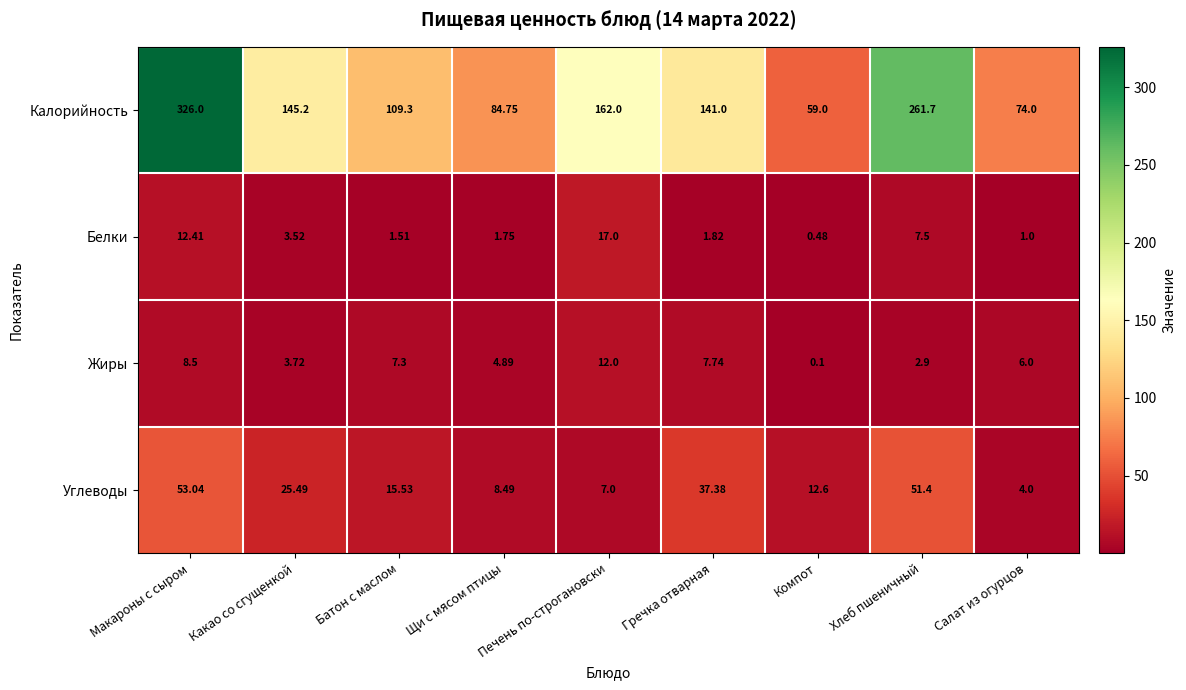

At which label does Жиры reach its minimum?

Компот